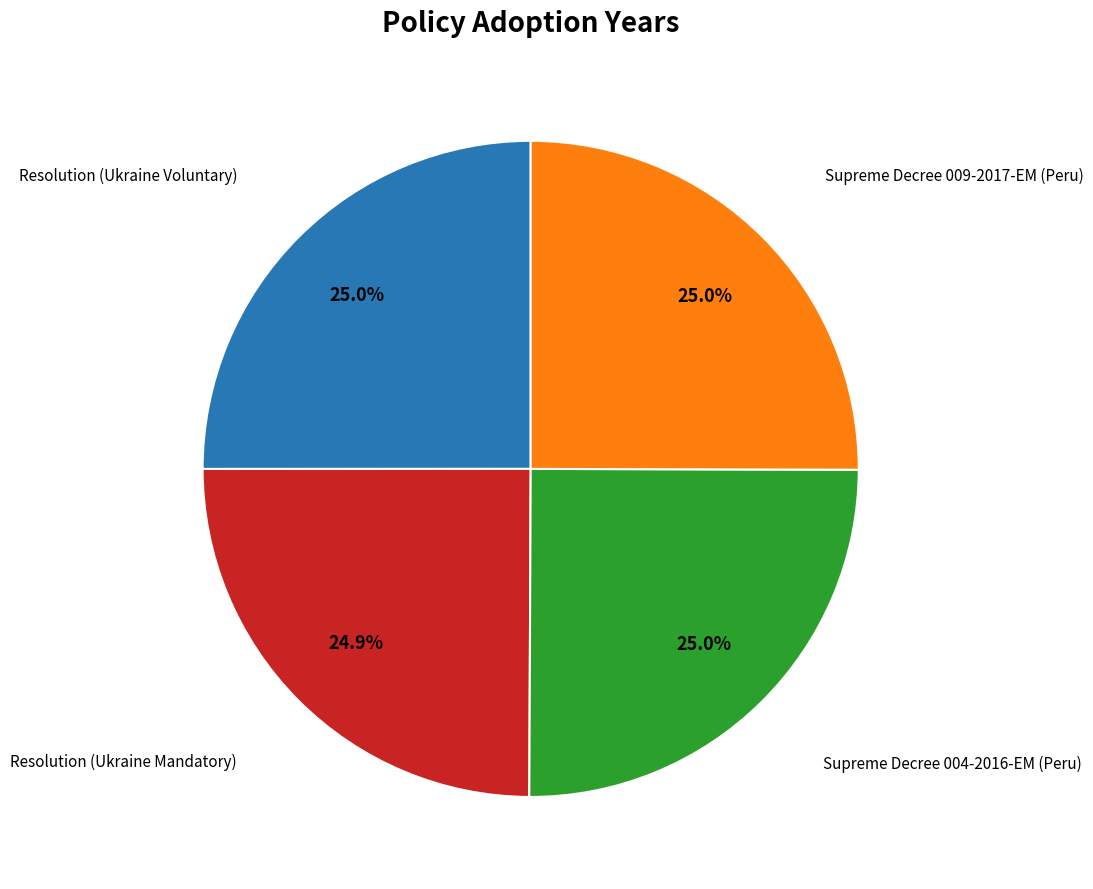

Is there a majority slice in this chart?

No